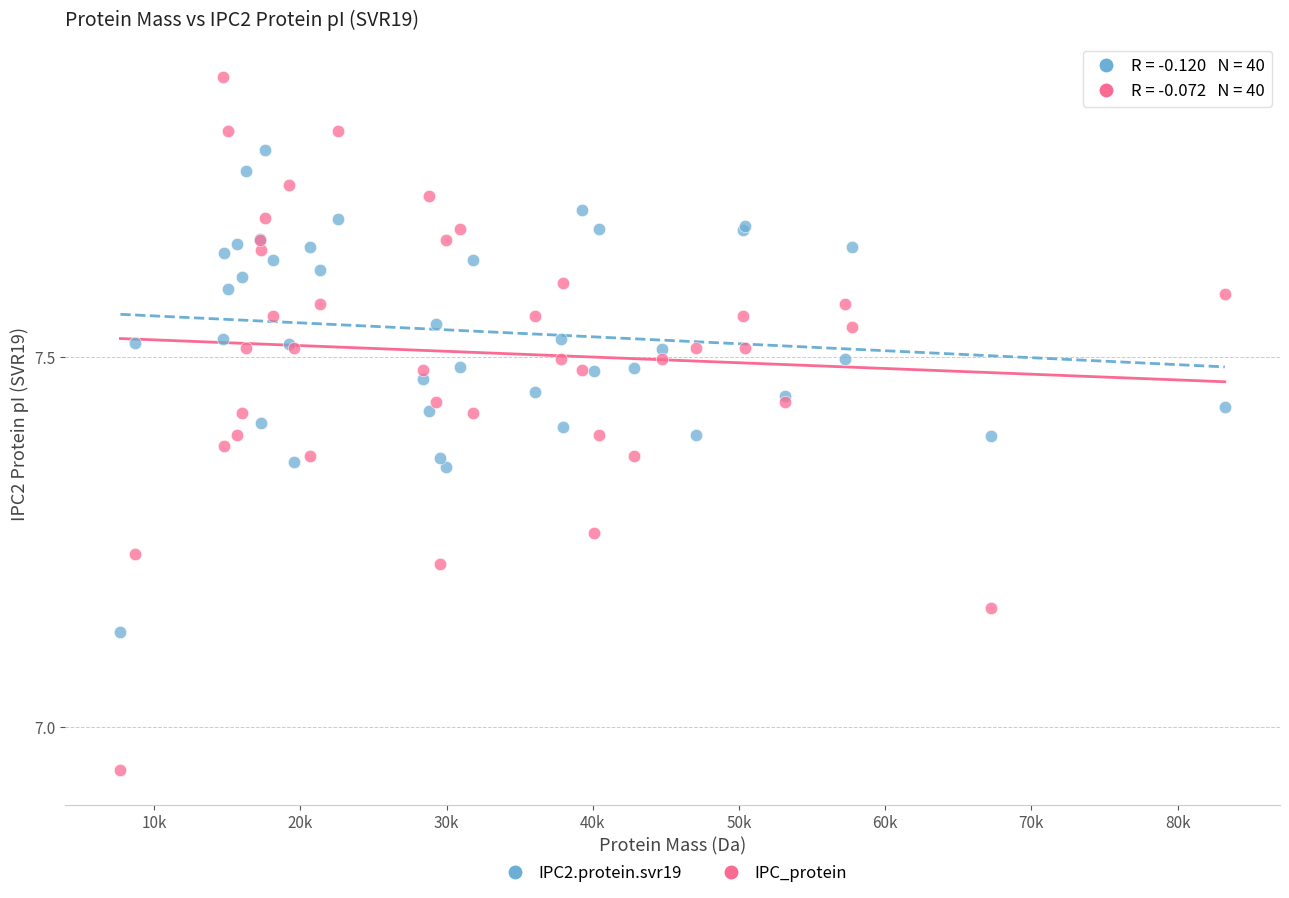

Which series has the widest spread of Y values?

IPC_protein